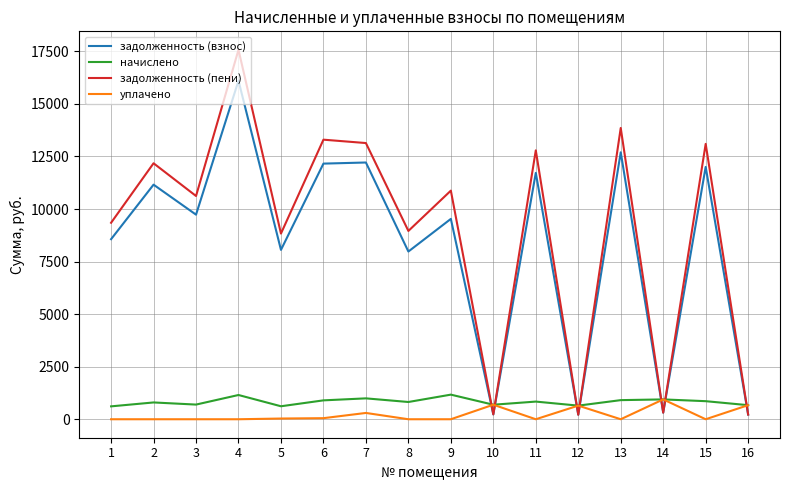

Rank the series at 9 from highest to lowest value.

задолженность (пени), задолженность (взнос), начислено, уплачено